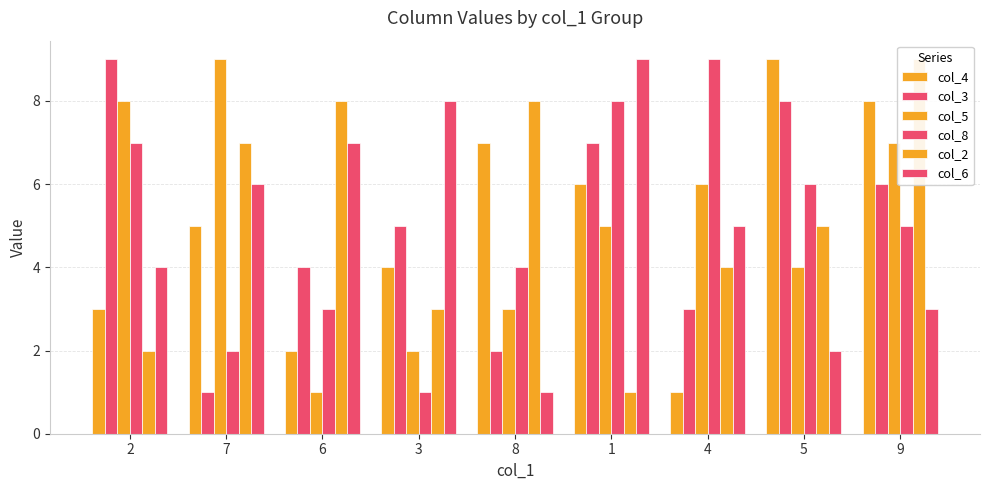

How many values in the col_2 series are below 5?

4